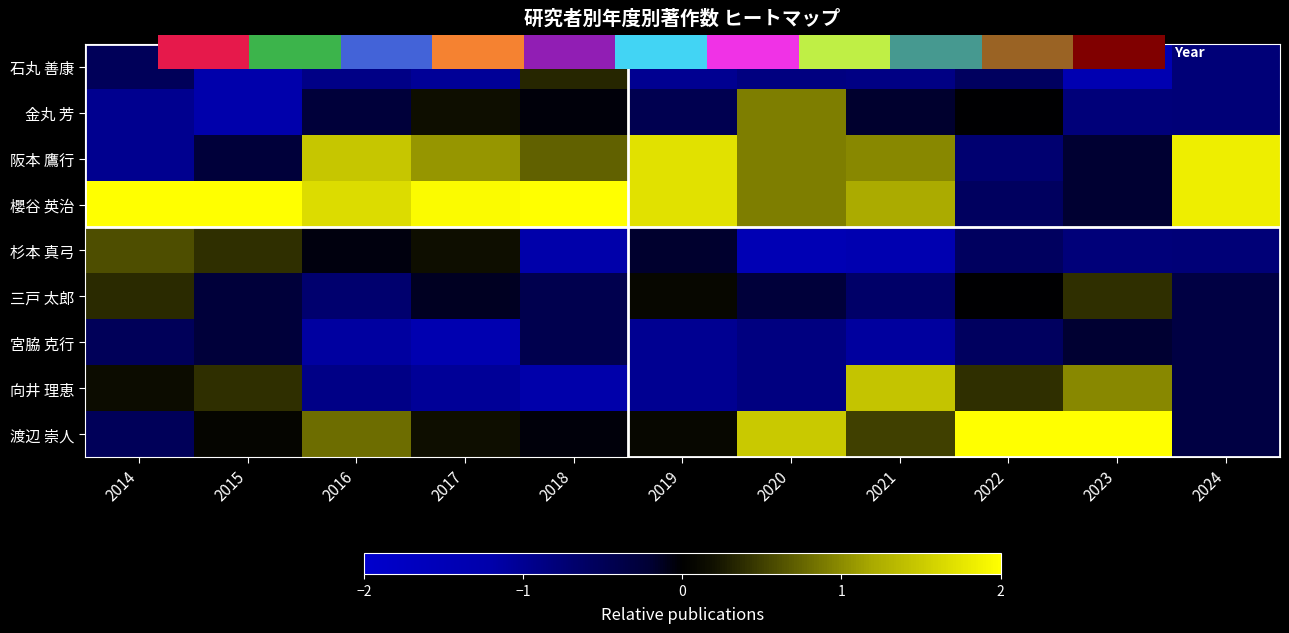

What is the difference between the highest and lowest values at 2023?

3.5